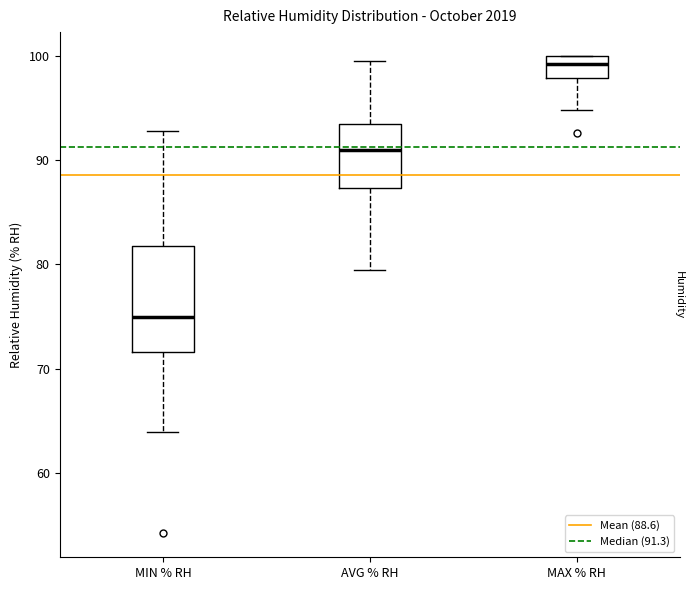

Reading left to right, transcribe this box plot: for each box, give where its median line is, the range the box spans, and where its two whiskers end, as read against the y-axis. The values are not printed on the chart, so give them approximately, as read against the axis.

MIN % RH: median 75, box 72 to 82, whiskers 64 to 93
AVG % RH: median 91, box 87 to 94, whiskers 80 to 100
MAX % RH: median 99, box 98 to 100, whiskers 95 to 100